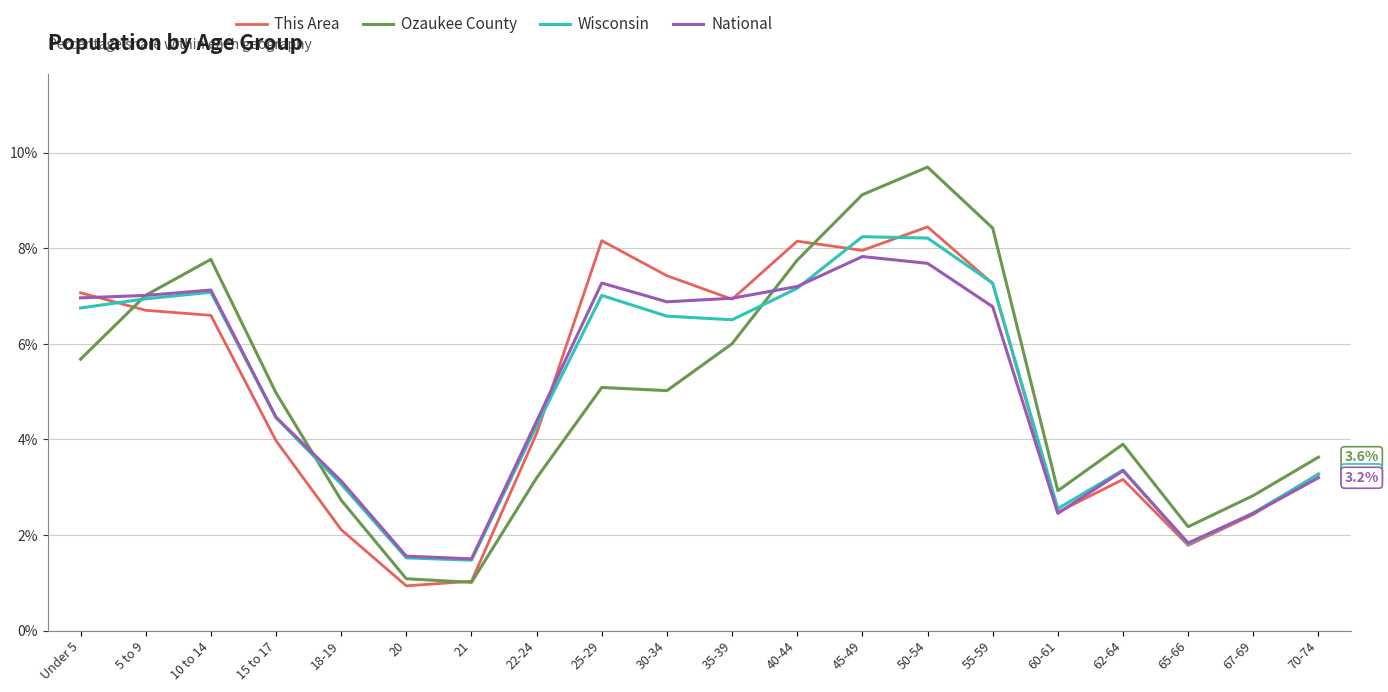

What is the sum of the This Area values at Under 5 and 20?

8.0